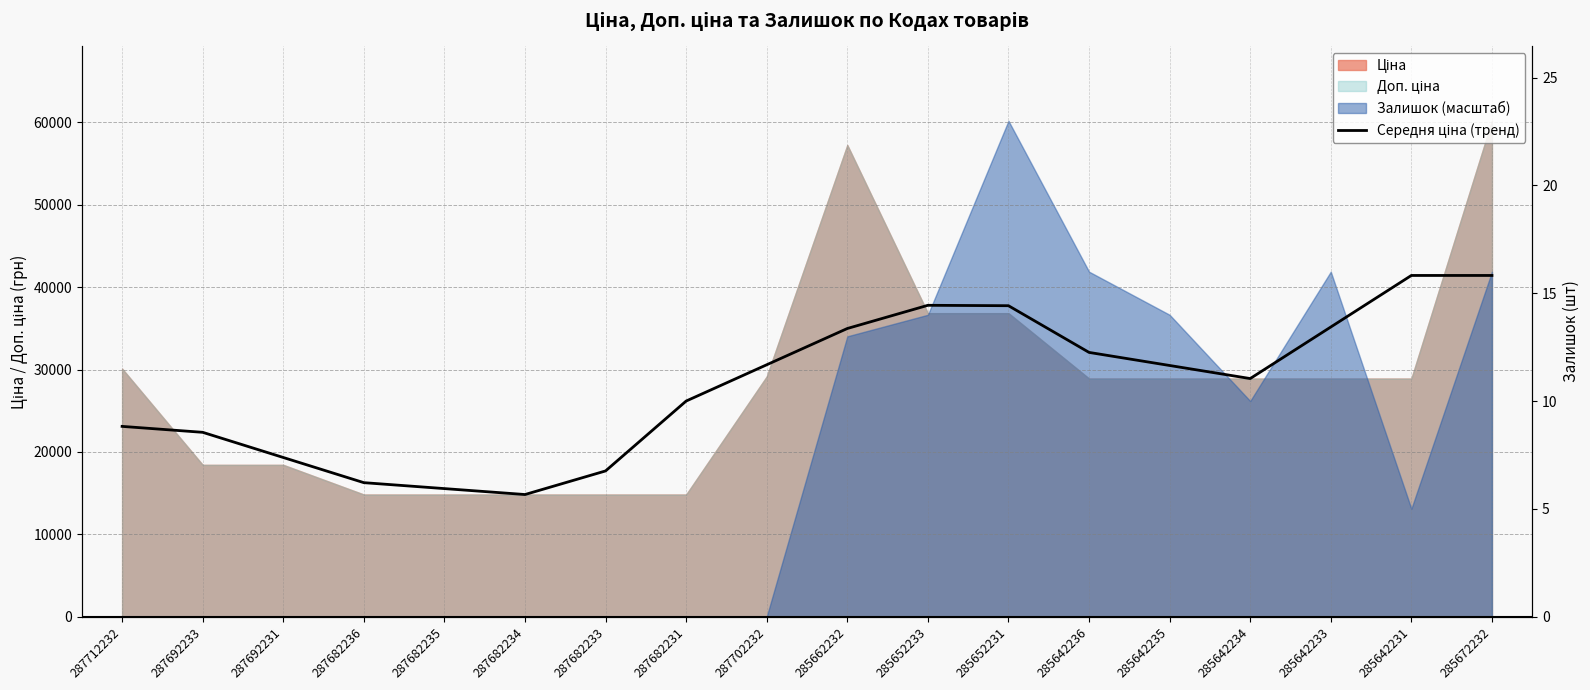

Reading left to right, extract all data points from this chart.

23093.6	22373.0	19315.9	16258.9	15538.3	14817.6	17684.5	26172.6	30577.5	34982.3	37799.1	37749.0	32077.7	30489.7	28901.7	35162.4	41423.2	41423.2